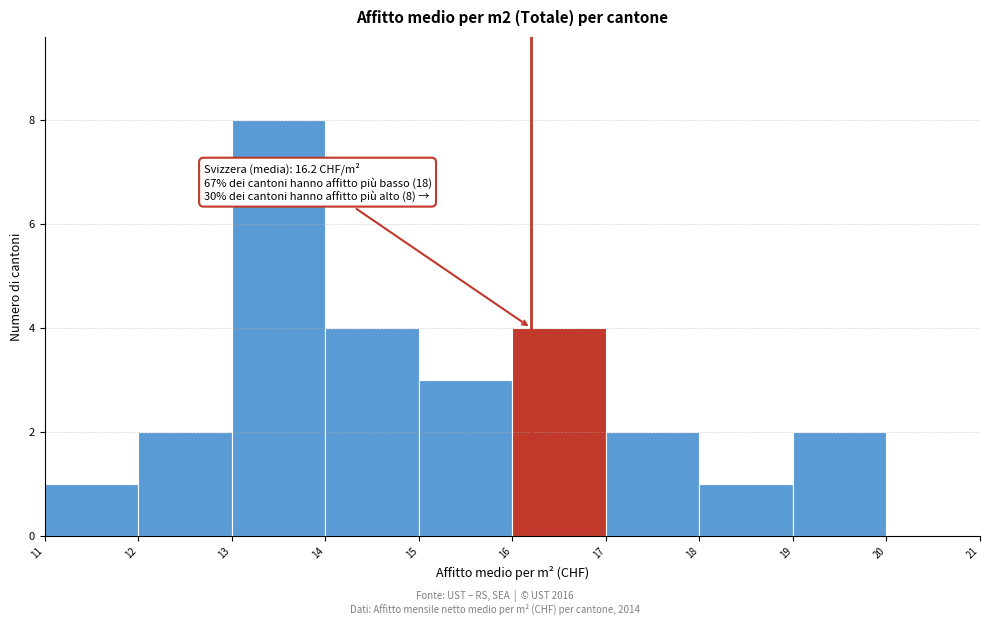

Over which range of the x-axis is the bar tallest?

13 to 14